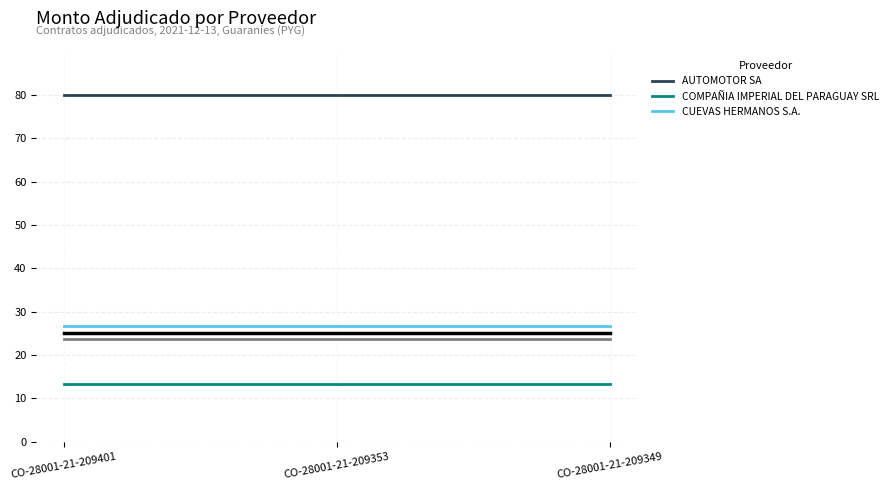

Reading right to left, what are all the values shown in this chart?

AUTOMOTOR SA: CO-28001-21-209349=80.0	CO-28001-21-209353=80.0	CO-28001-21-209401=80.0
COMPAÑIA IMPERIAL DEL PARAGUAY SRL: CO-28001-21-209349=13.3	CO-28001-21-209353=13.3	CO-28001-21-209401=13.3
CUEVAS HERMANOS S.A.: CO-28001-21-209349=26.7	CO-28001-21-209353=26.7	CO-28001-21-209401=26.7